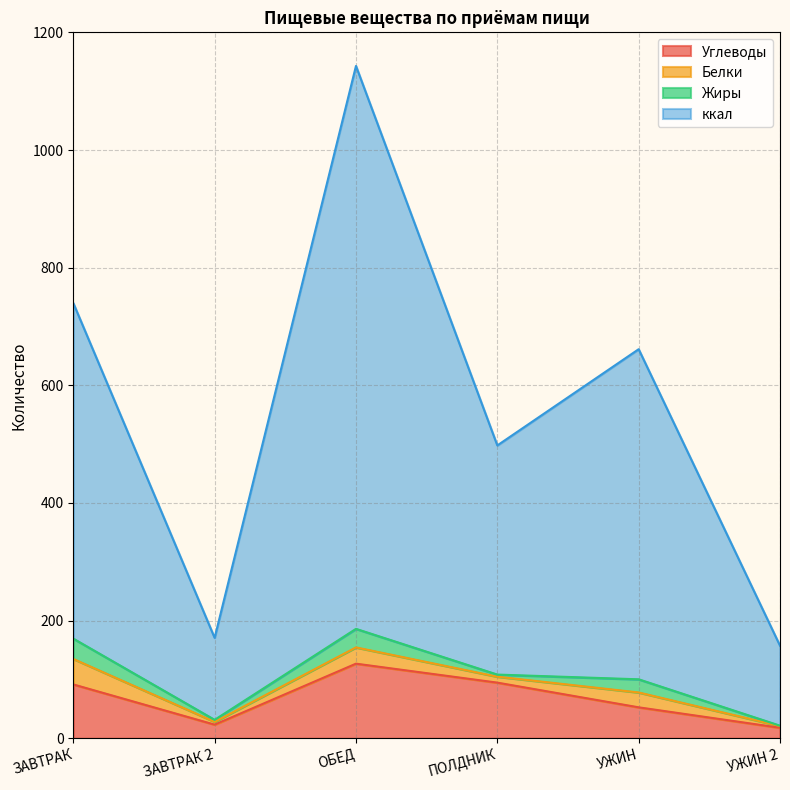

What is the average value of the Углеводы series?

67.7